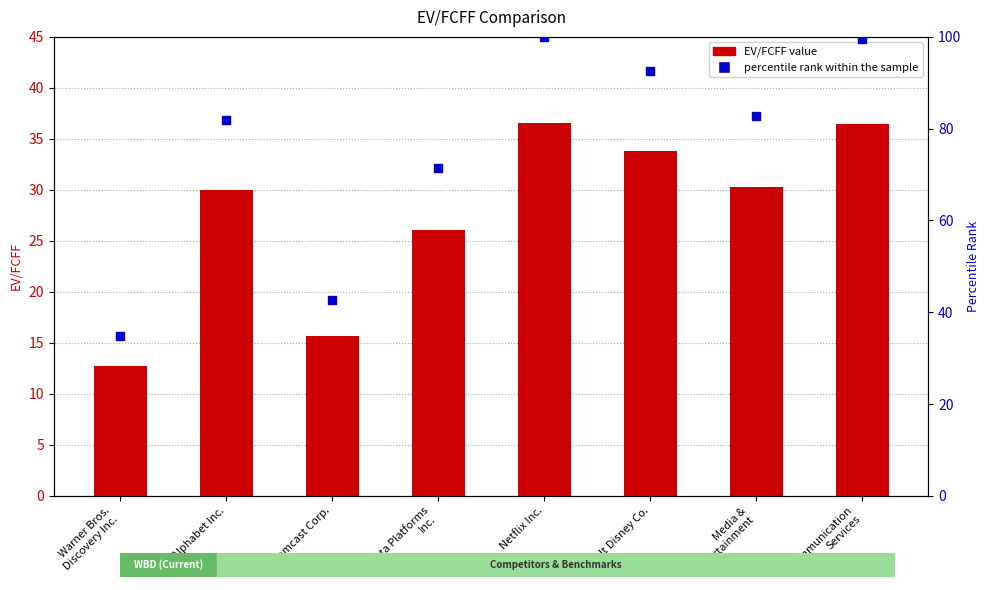

Is the value of percentile rank within the sample at Meta Platforms
Inc. greater than the value of EV/FCFF at Media &
Entertainment?

Yes